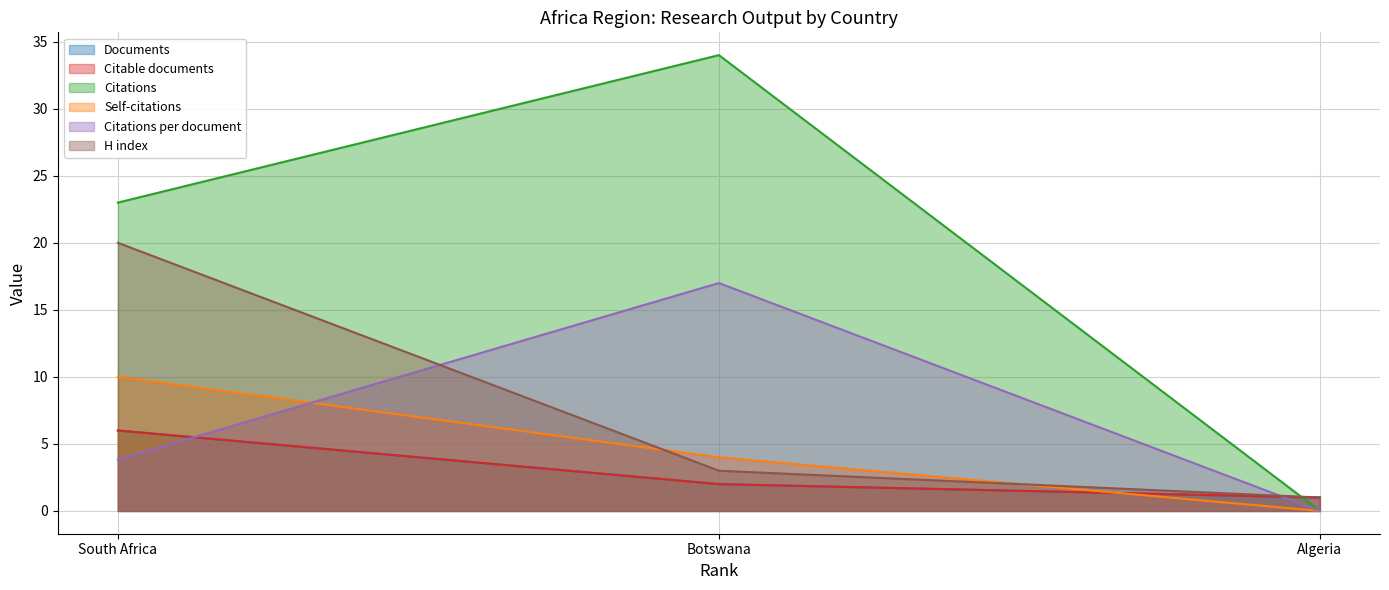

List the series in order of their peak value, highest first.

Citations, H index, Citations per document, Self-citations, Documents, Citable documents